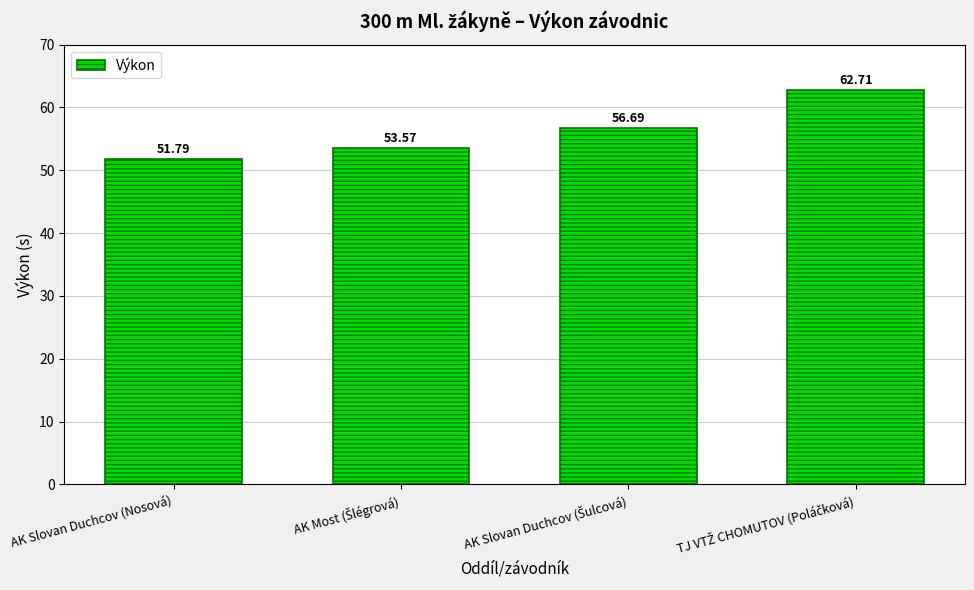

Which category has the lowest value across all series?

AK Slovan Duchcov (Nosová)